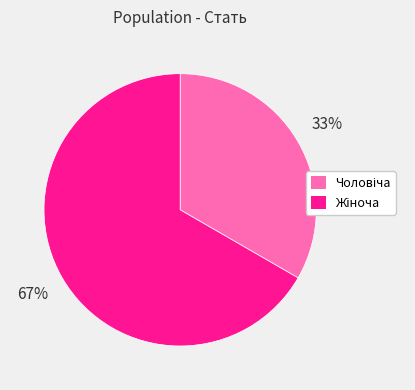

Is there any slice that represents more than half of the pie?

Yes